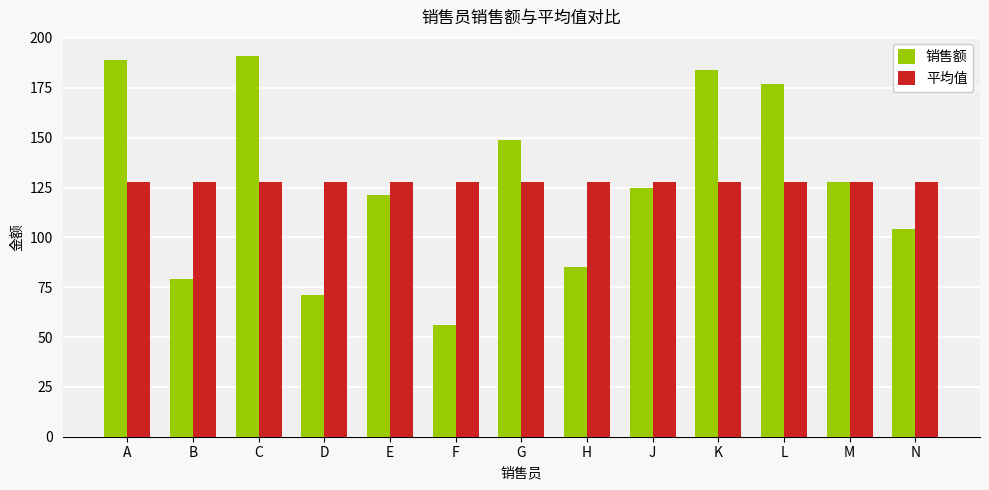

Reading right to left, extract all data points from this chart.

销售额: 104.0	128.0	177.0	184.0	125.0	85.0	149.0	56.0	121.0	71.0	191.0	79.0	189.0
平均值: 127.6	127.6	127.6	127.6	127.6	127.6	127.6	127.6	127.6	127.6	127.6	127.6	127.6